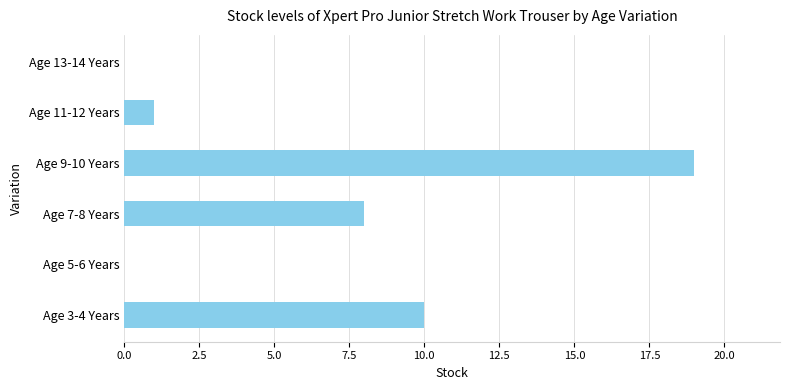

What is the sum of all values?

38